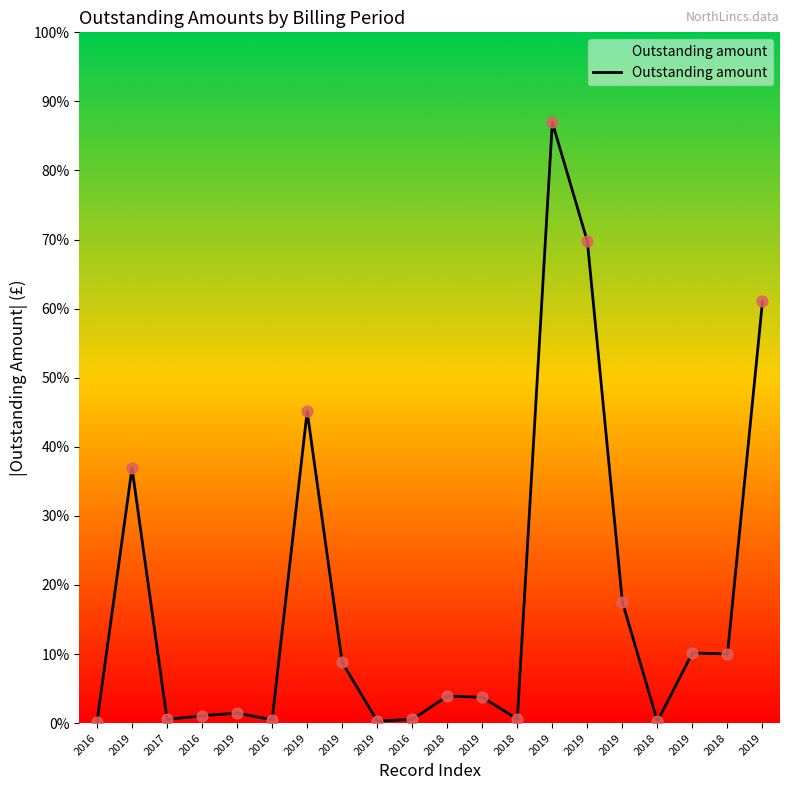

What is the change in value from 2019 to 2019?

+19.0